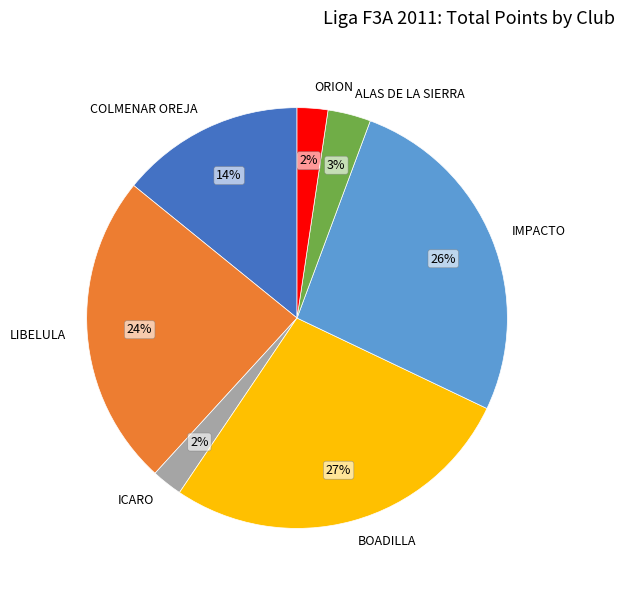

Is it true that LIBELULA is 12% of the pie?

False